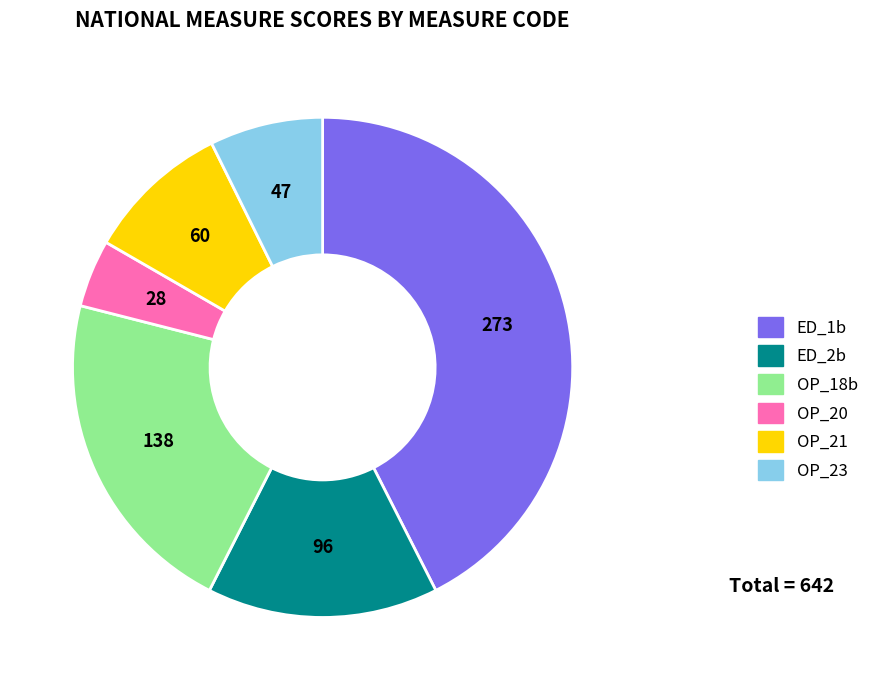

Which has a higher value, OP_21 or ED_1b?

ED_1b